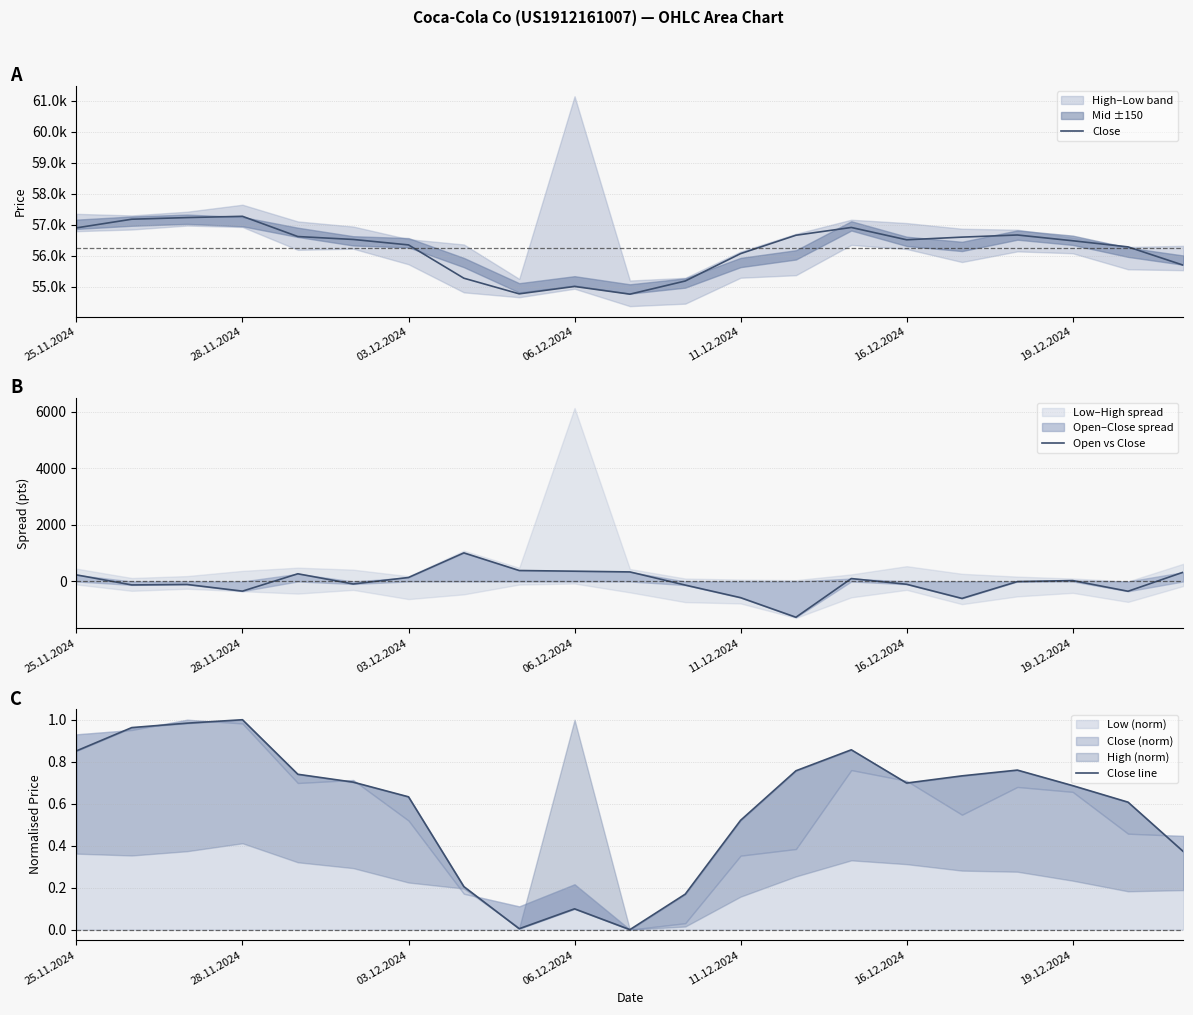

The Open vs Close series shows 232 at 25.11.2024. True or false?

True